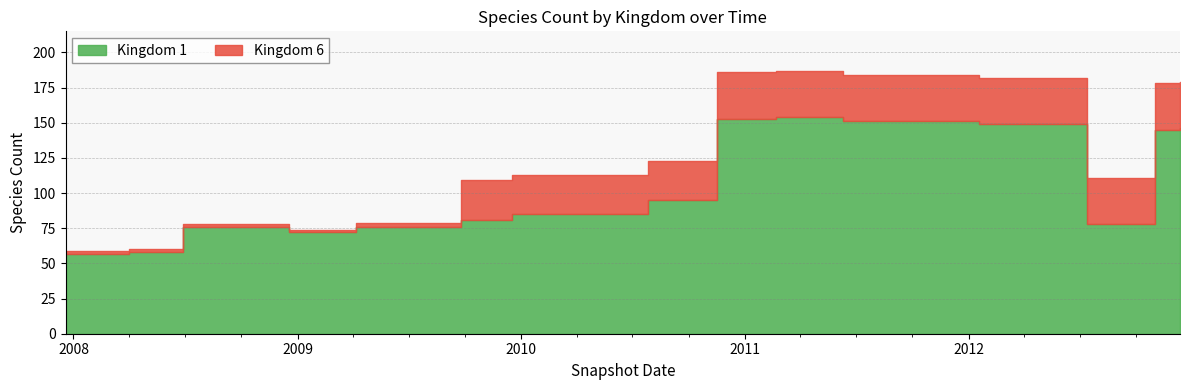

Rank the series at 2010-11-17 from lowest to highest value.

Kingdom 6, Kingdom 1